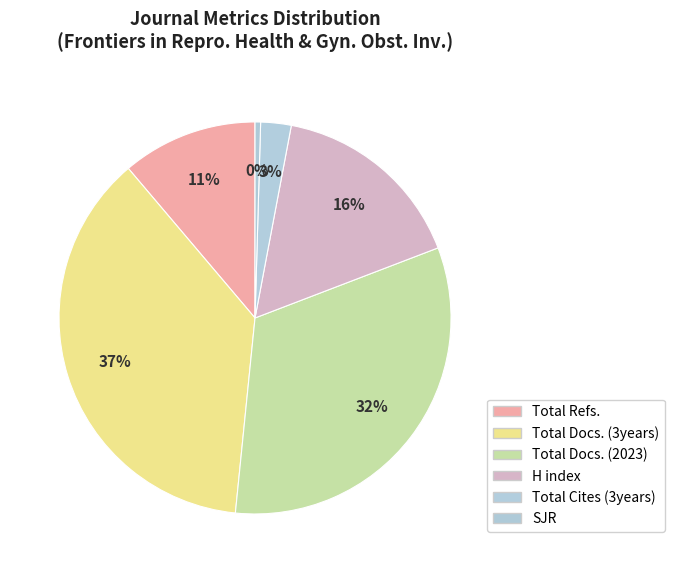

How many slices are in this pie chart?

6